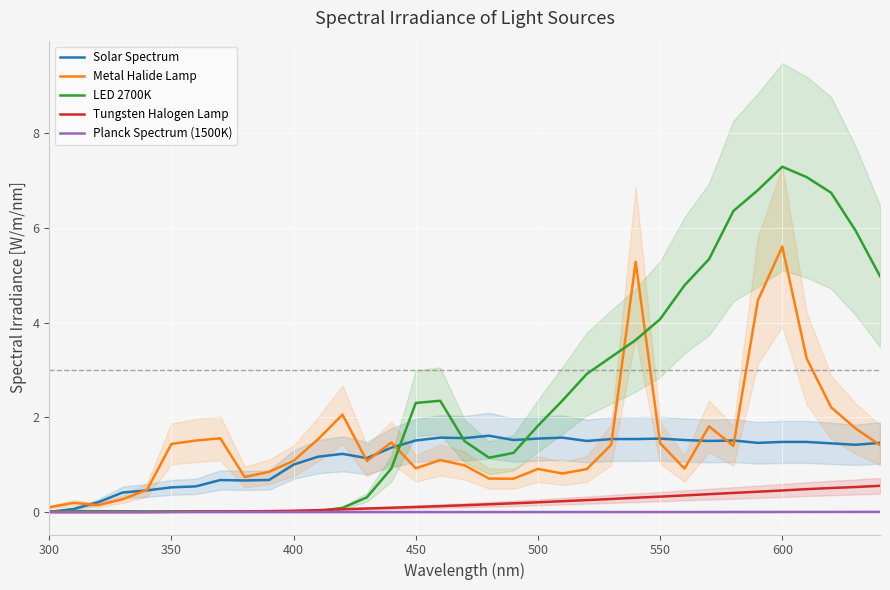

True or false: Solar Spectrum has more than 2 interior local peaks.

True